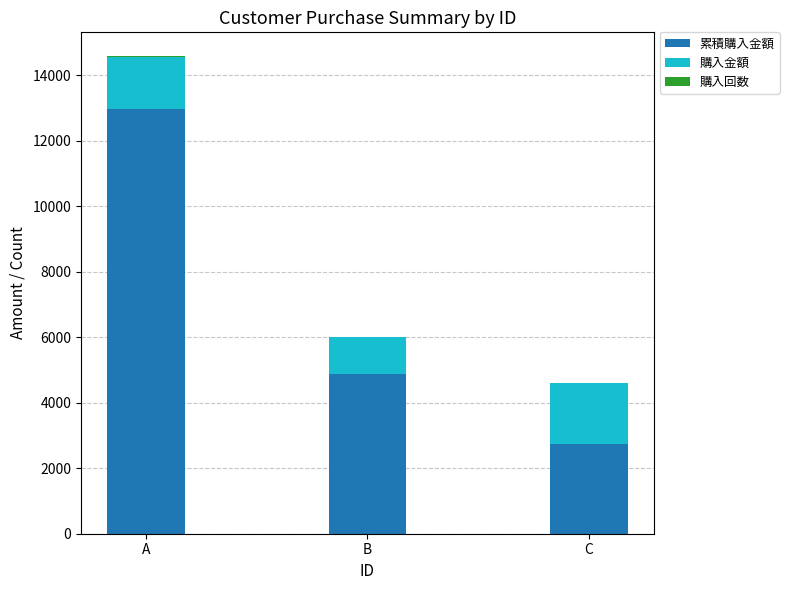

At which category is the sum across all series the highest?

A